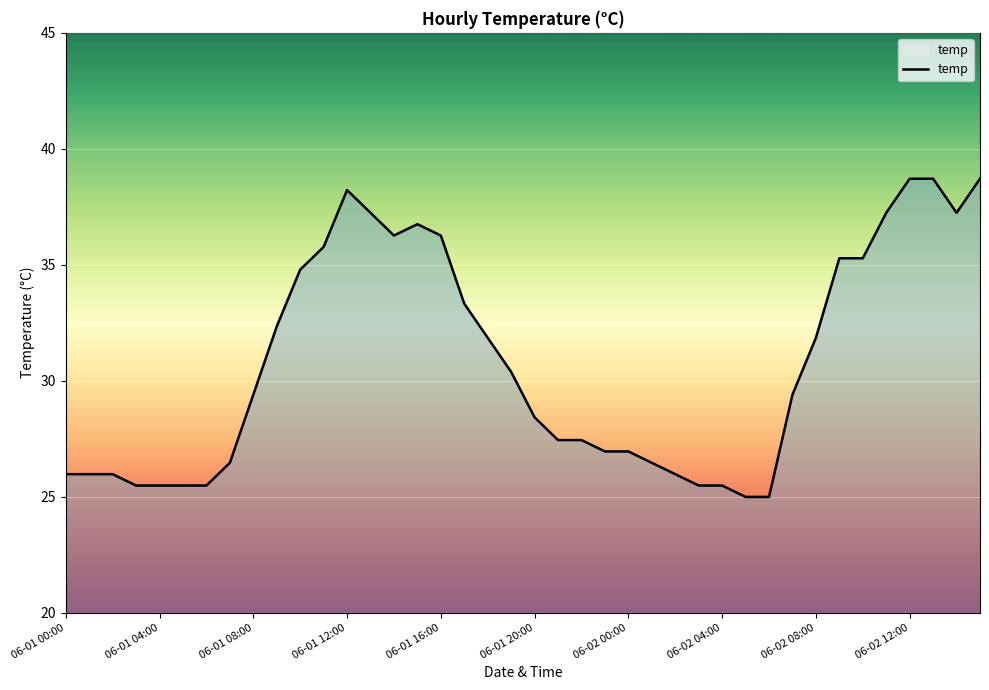

What is the difference between the maximum and minimum values?

13.7